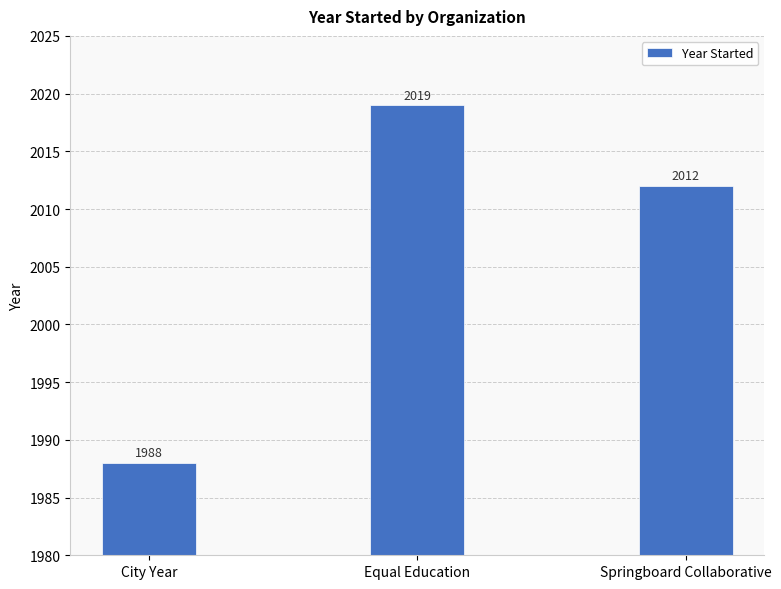

What is the label of the 2nd bar from the right?

Equal Education